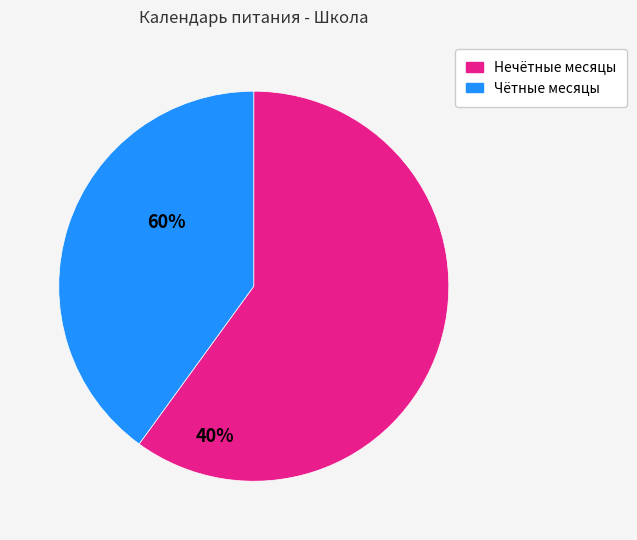

Is there a majority slice in this chart?

Yes